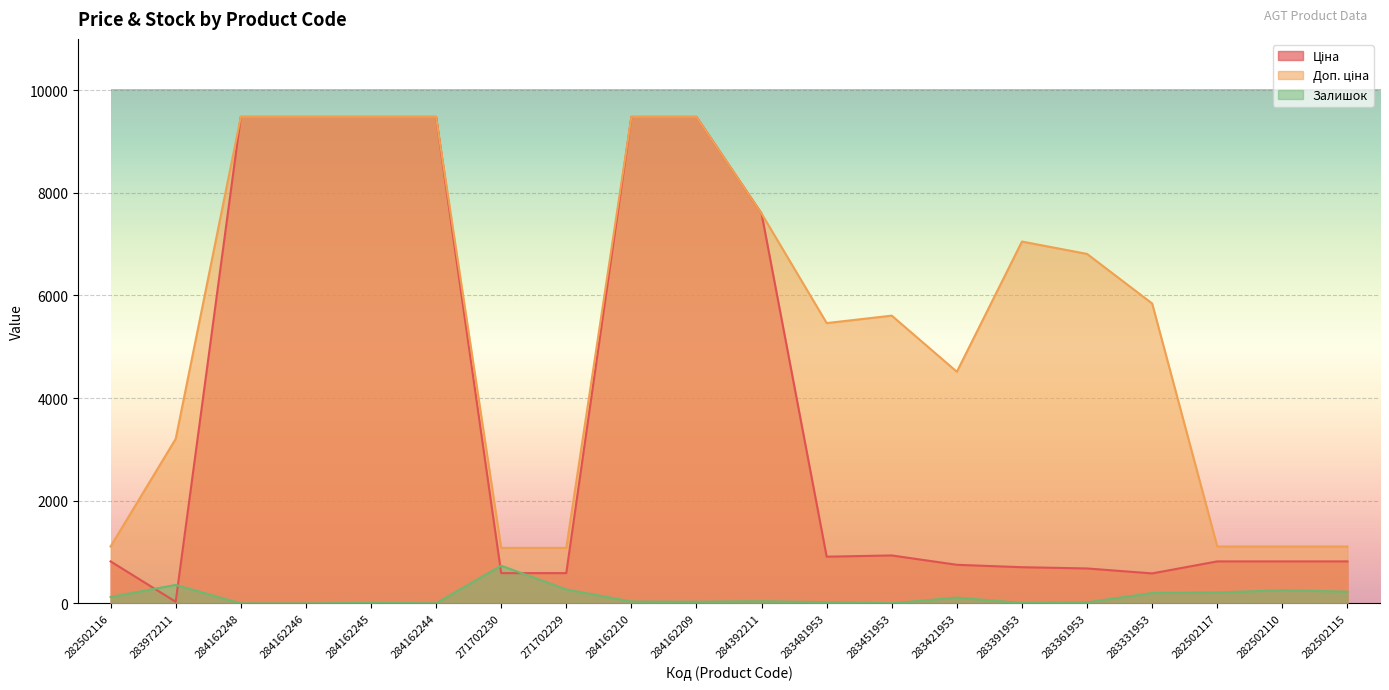

Where do Залишок and Ціна first cross each other?

282502116 and 283972211